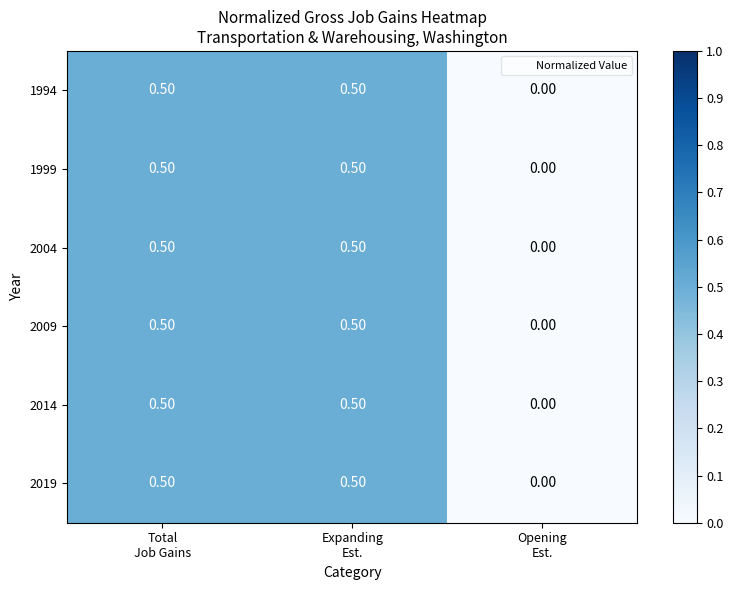

Count the number of categories in the chart.

3